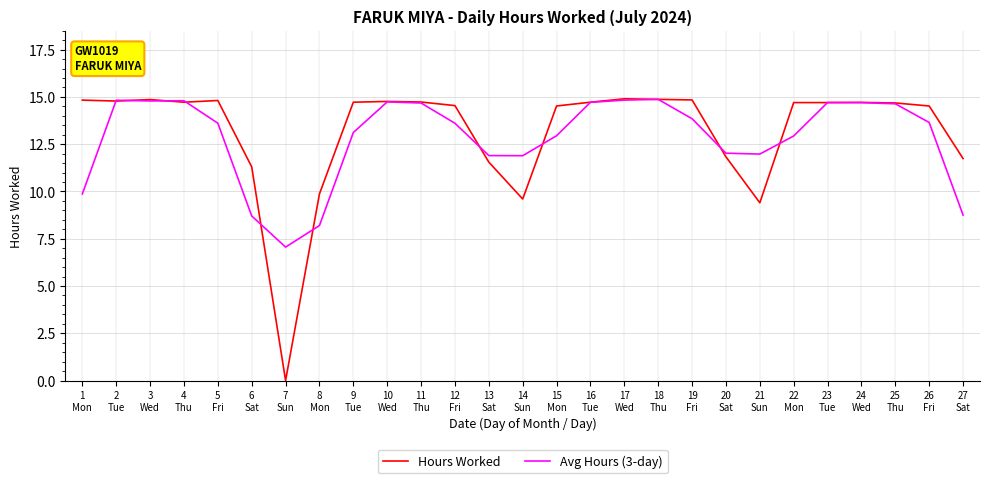

What is the greatest value displayed?

14.9